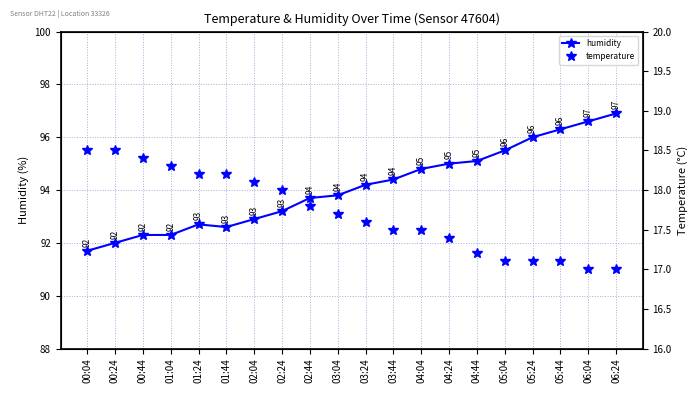

What are all the series names shown in the legend?

humidity, temperature